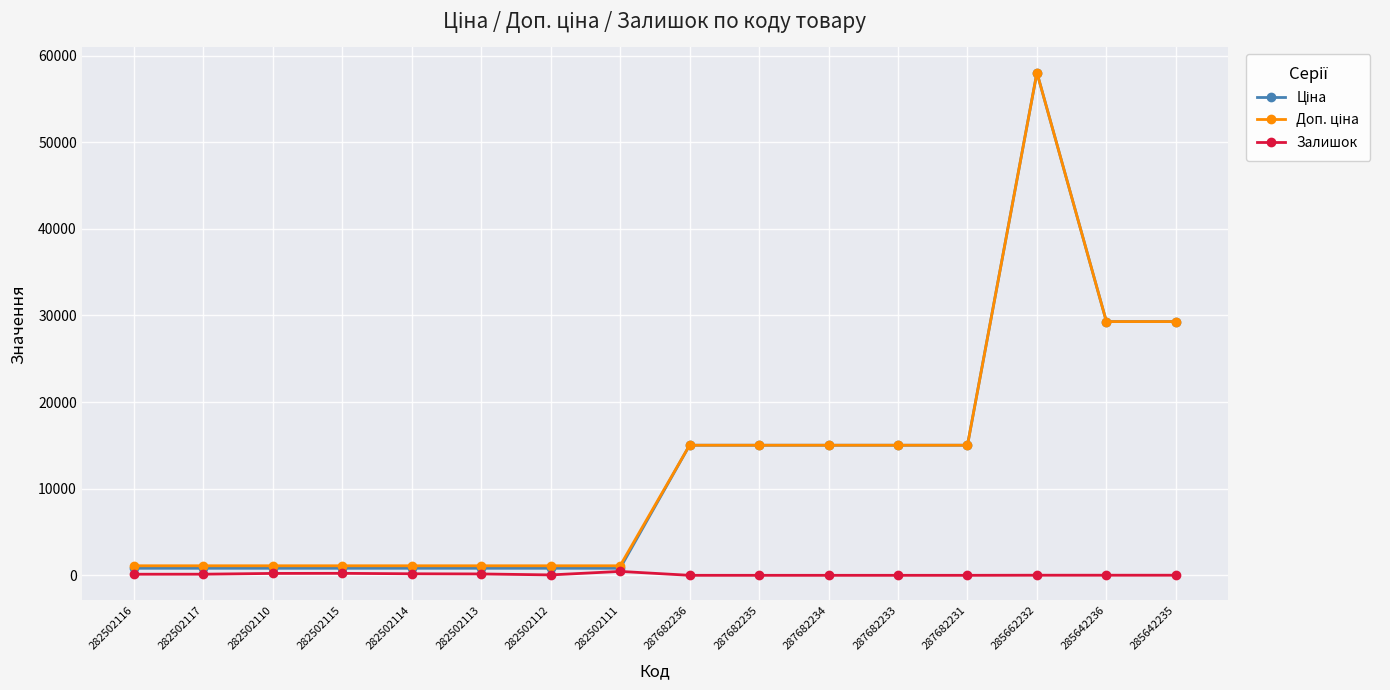

Which category has the highest value across all series?

285662232